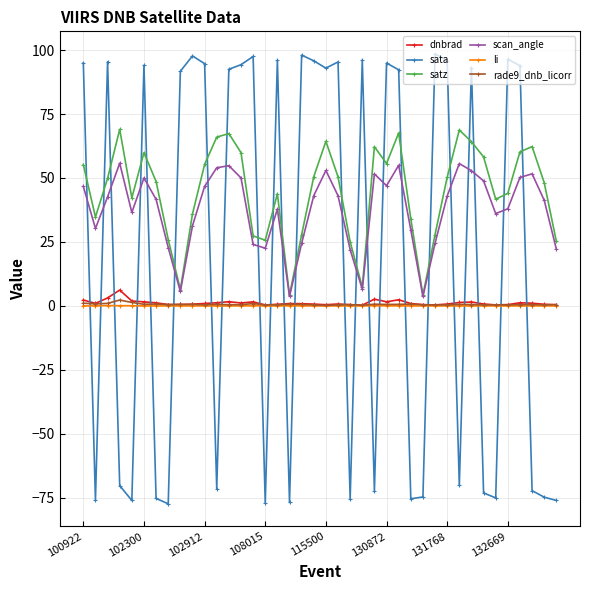

Which series has the widest spread of values?

sata